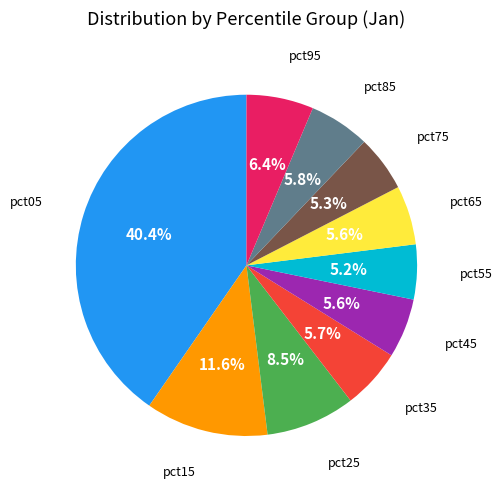

Does any single category account for the majority?

No